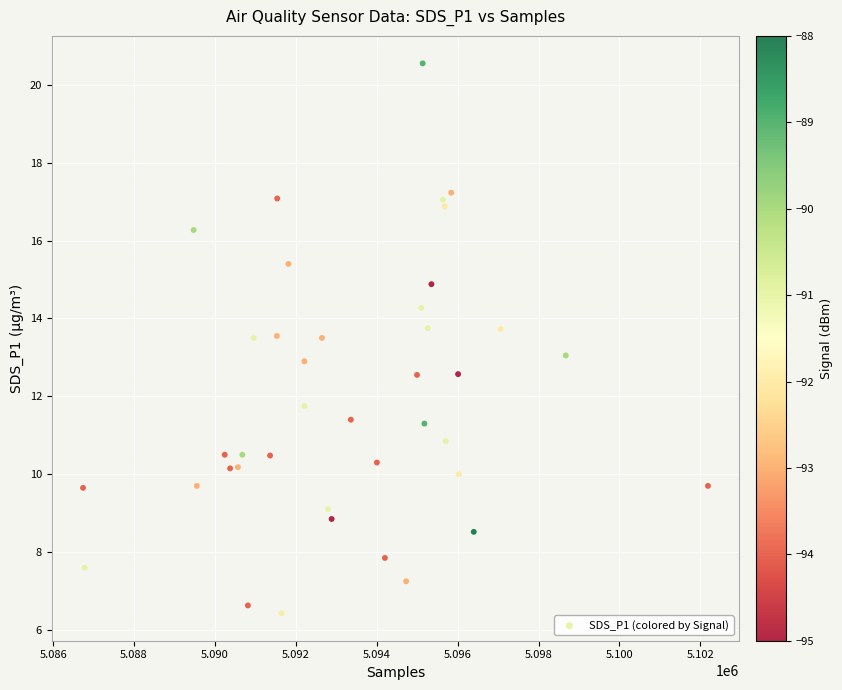

What is the range of Y values (max minus min)?

14.1